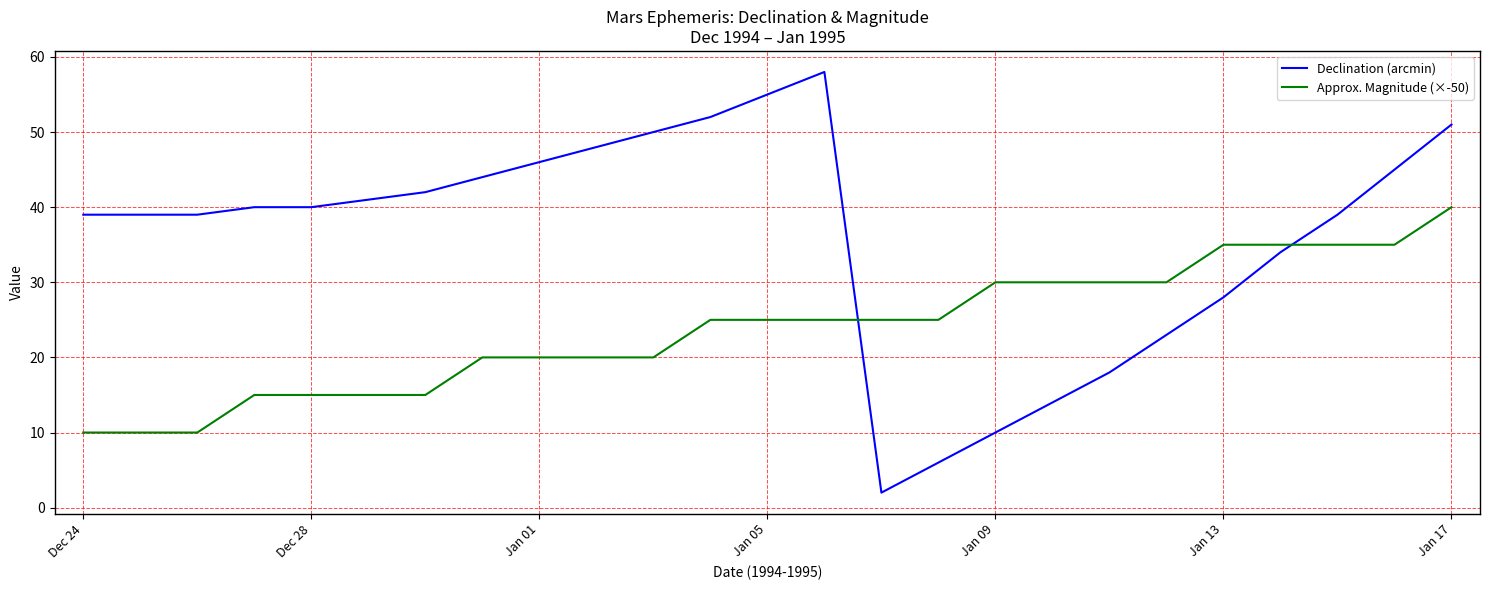

Which series has the largest total across all categories?

Declination (arcmin)